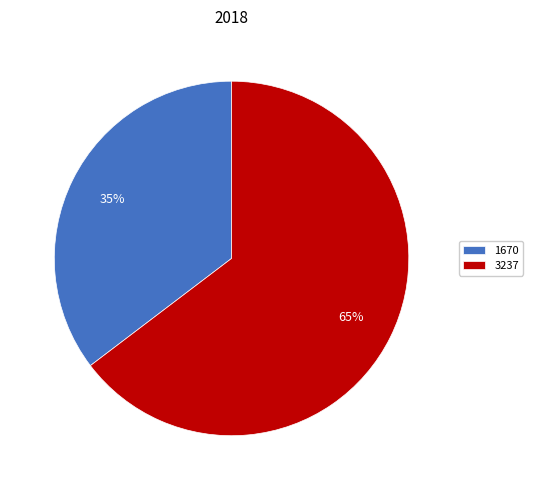

How many slices are in this pie chart?

2